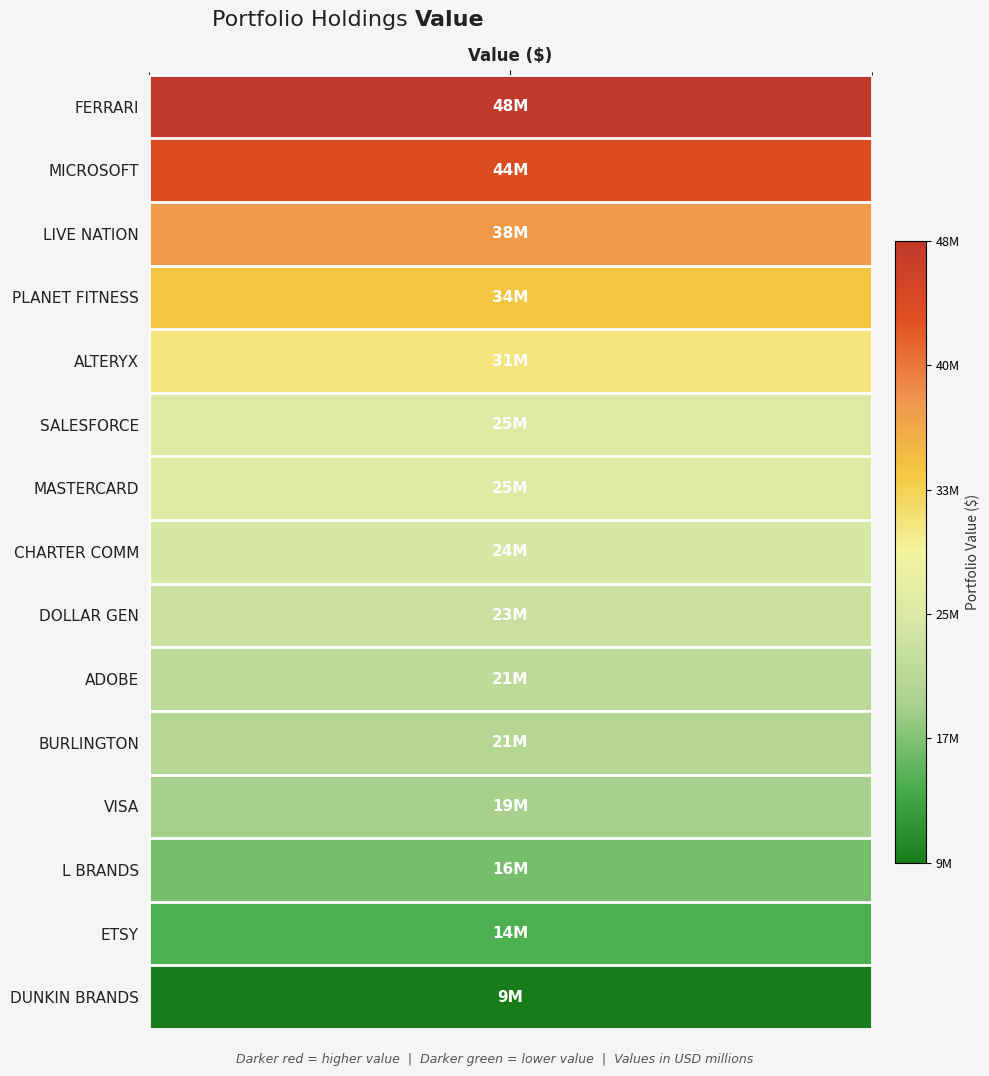

Which category has the highest value across all series?

values